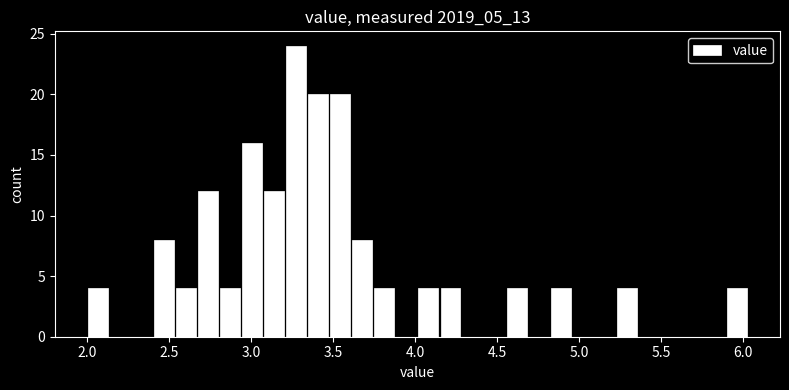

Around what value on the x-axis is the tallest bar? Give the approximate position of its centre, as read against the axis.

3.30